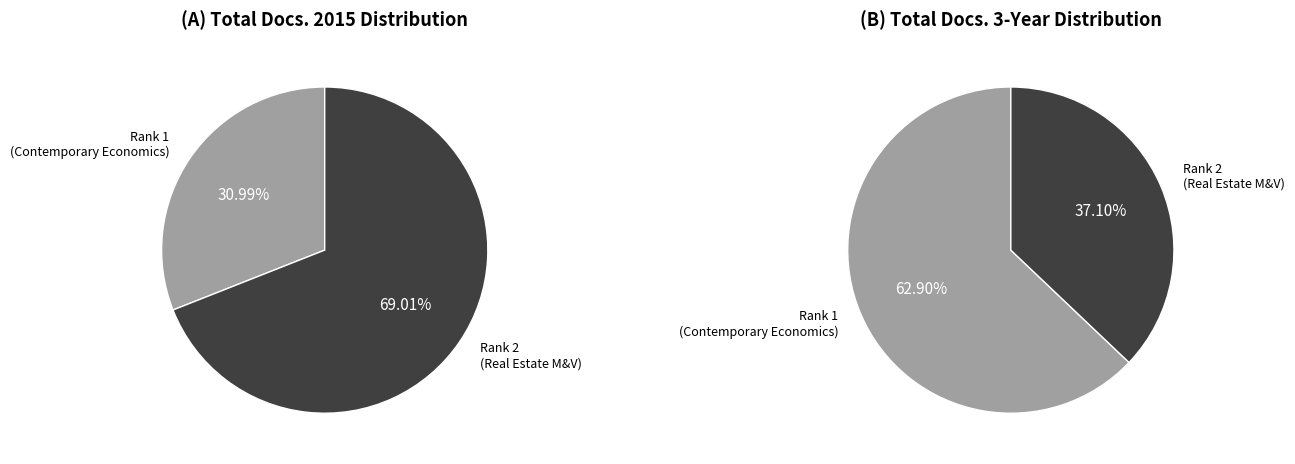

Rank the series at Contemporary Economics from highest to lowest value.

Total Docs. (3years), Total Docs. (2015)